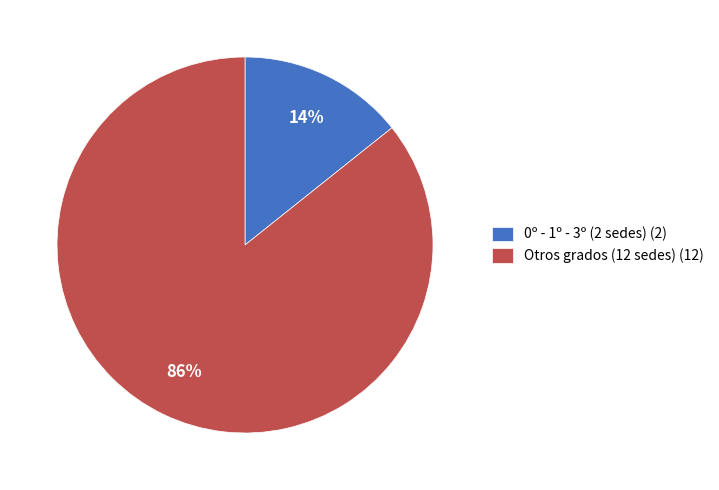

Rank the categories by value from lowest to highest.

0º - 1º - 3º (2 sedes) (2), Otros grados (12 sedes) (12)